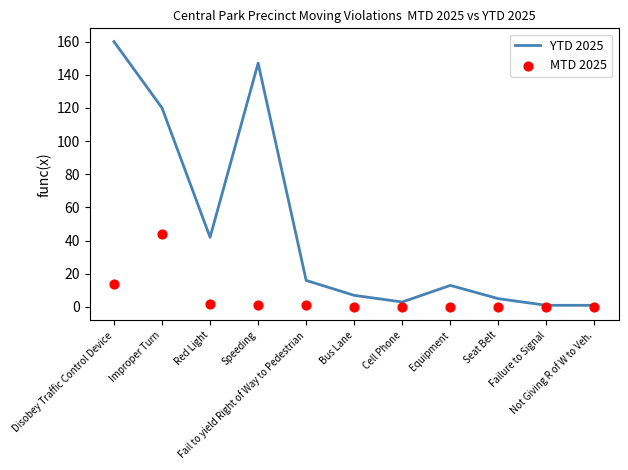

At which category is the sum across all series the highest?

Disobey Traffic Control Device